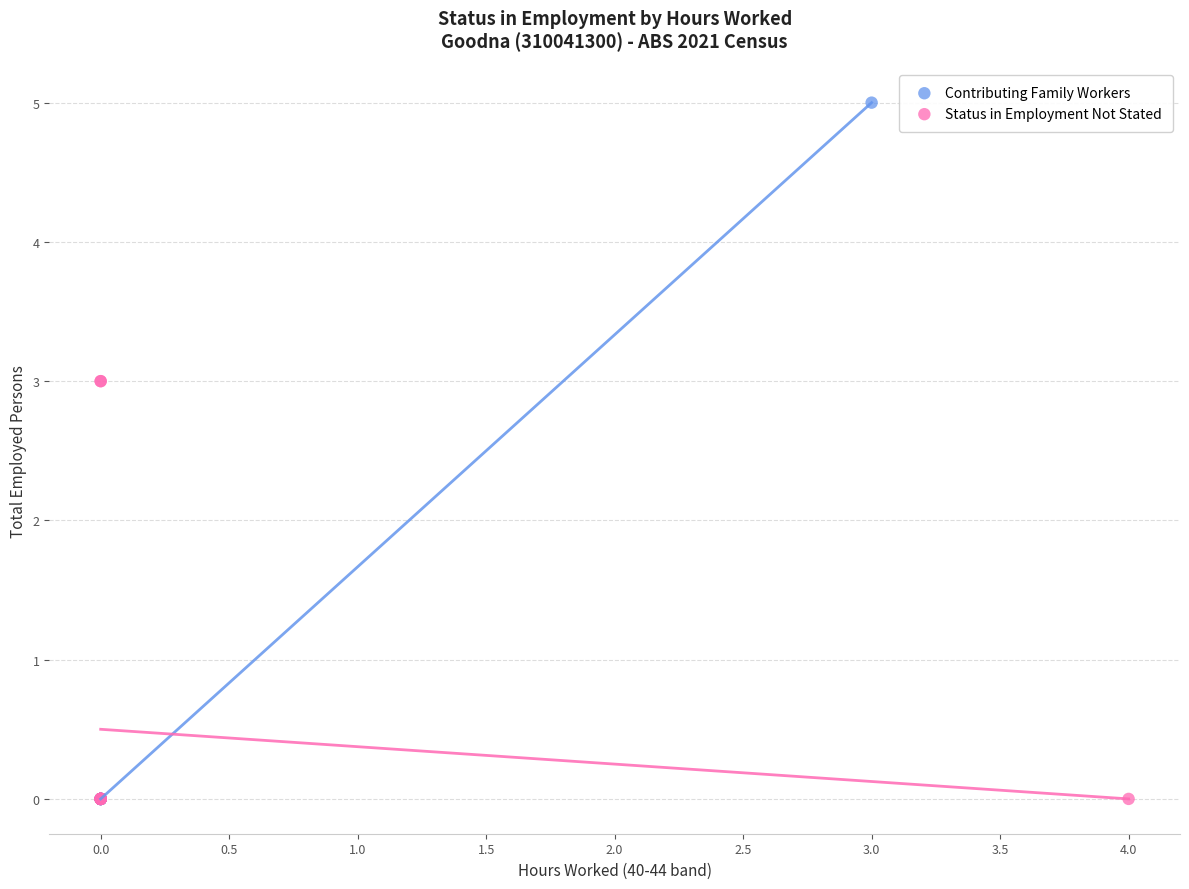

Which series contains the highest Y value?

Contributing Family Workers